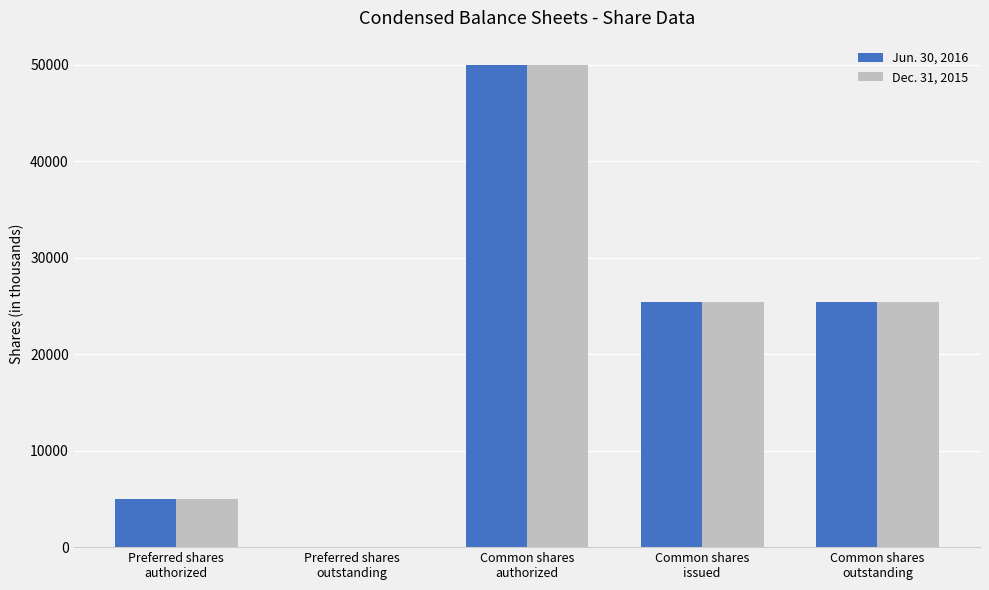

At which category is the sum across all series the highest?

Common shares
authorized